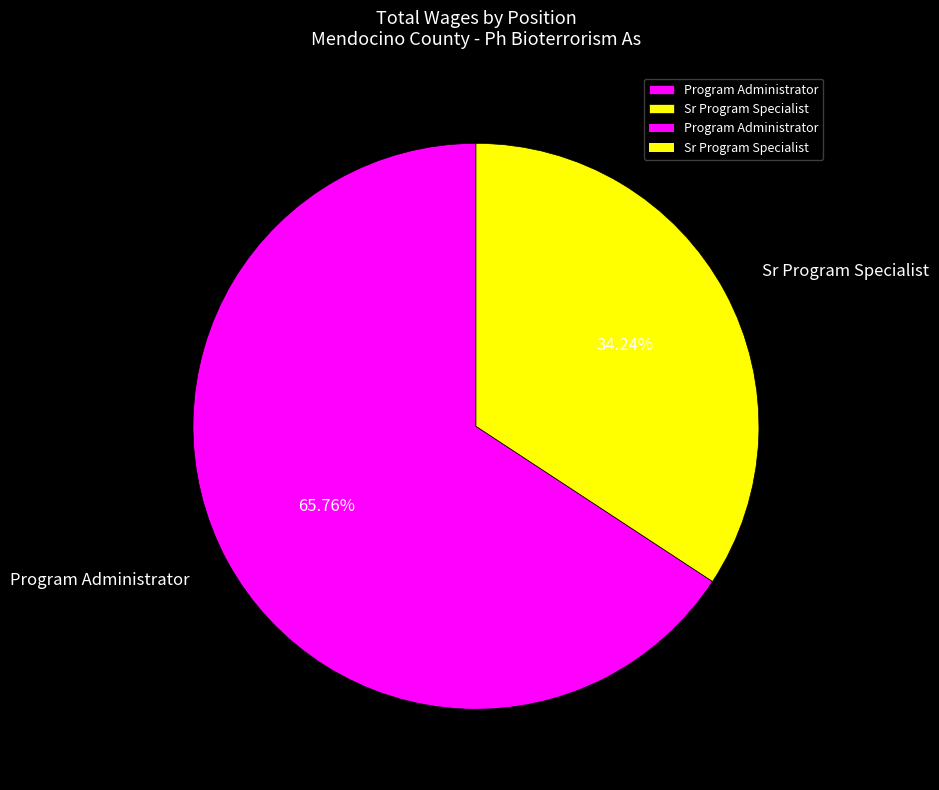

To the nearest percent, what portion does Program Administrator represent?

66%